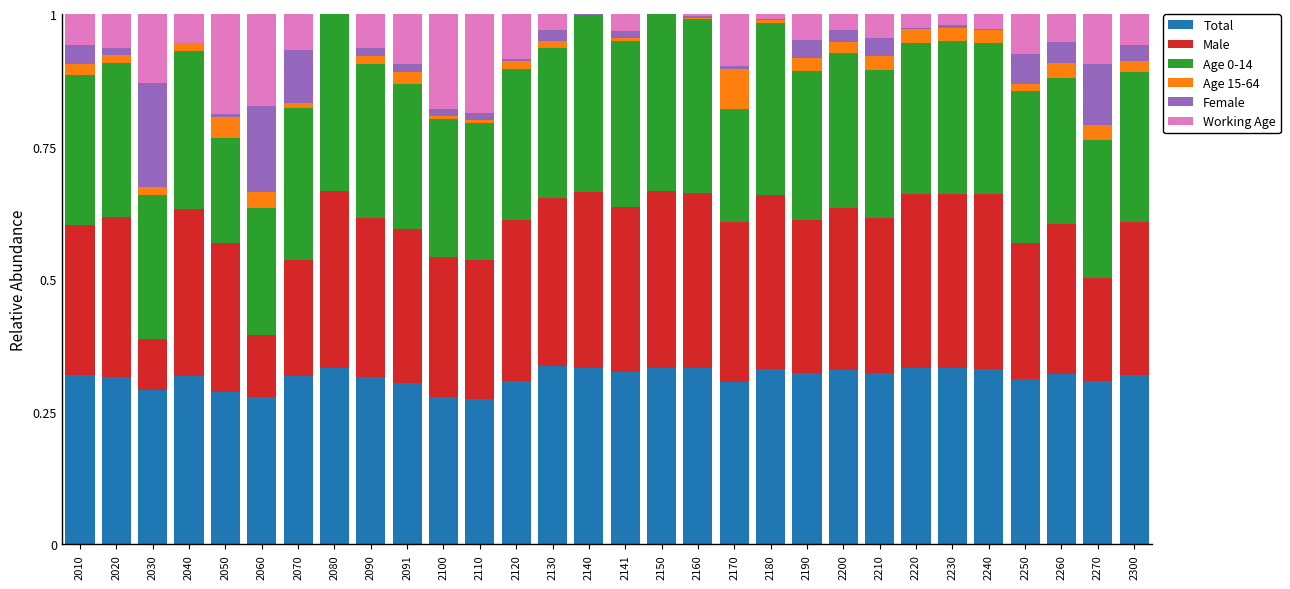

What is the total value across all series at 2190?

1.0